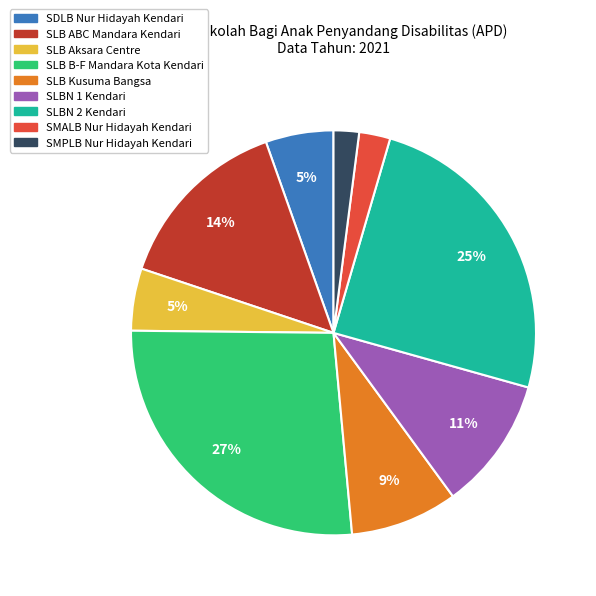

What is the largest slice in the pie chart?

SLB B-F Mandara Kota Kendari